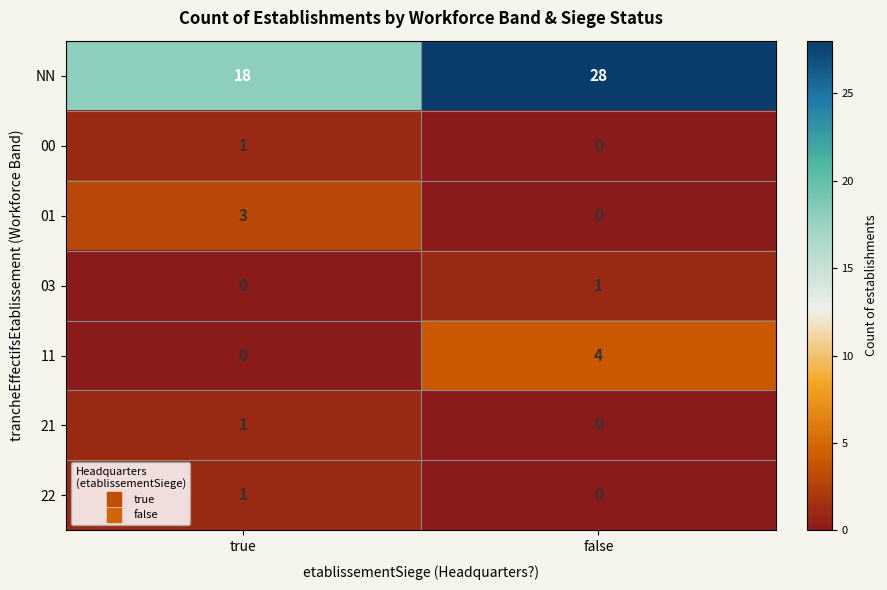

Reading right to left, what are all the values shown in this chart?

NN: false=28	true=18
00: false=0	true=1
01: false=0	true=3
03: false=1	true=0
11: false=4	true=0
21: false=0	true=1
22: false=0	true=1